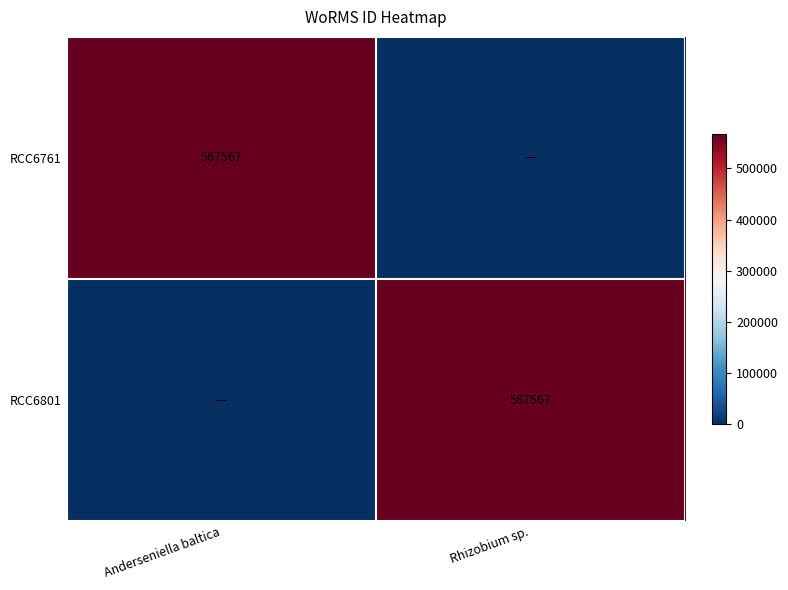

True or false: RCC6801 has a value of 567567 at Rhizobium sp..

True